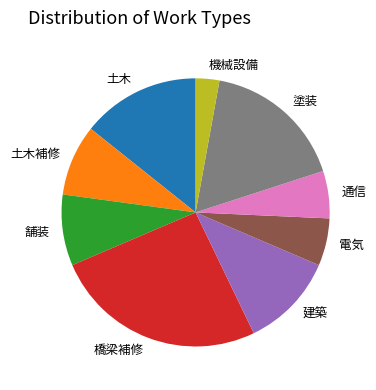

The 橋梁補修 slice represents 26% of the pie. True or false?

True